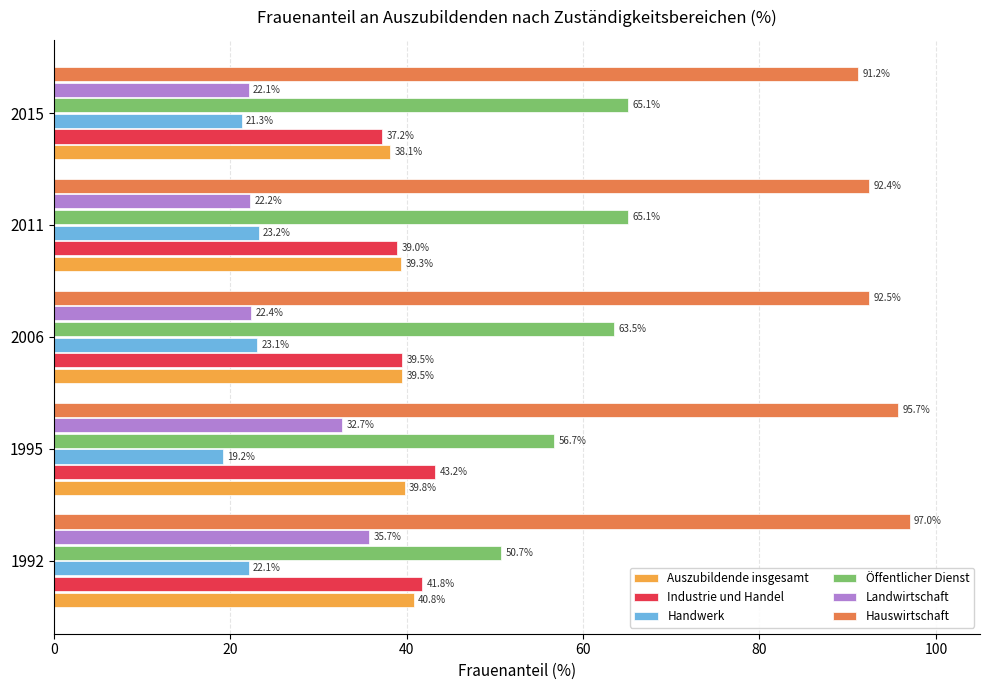

The value of Industrie und Handel at 2011 is 39.0. True or false?

True